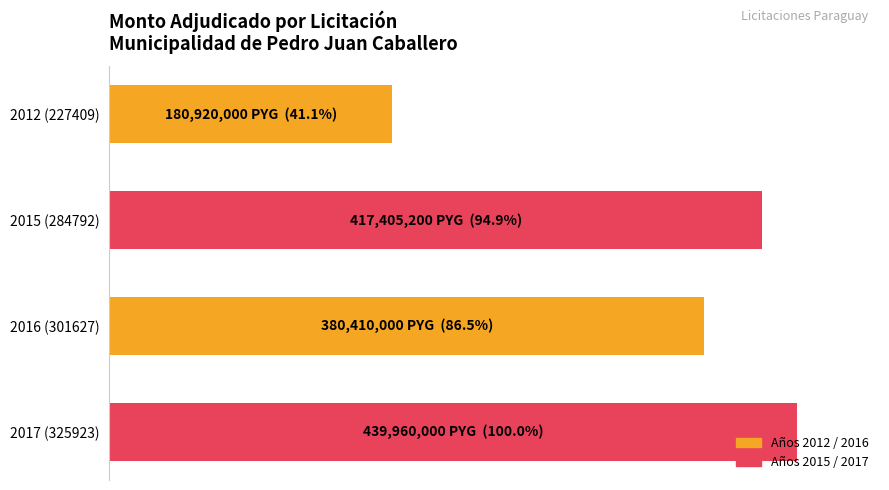

Are the bars horizontal?

Yes